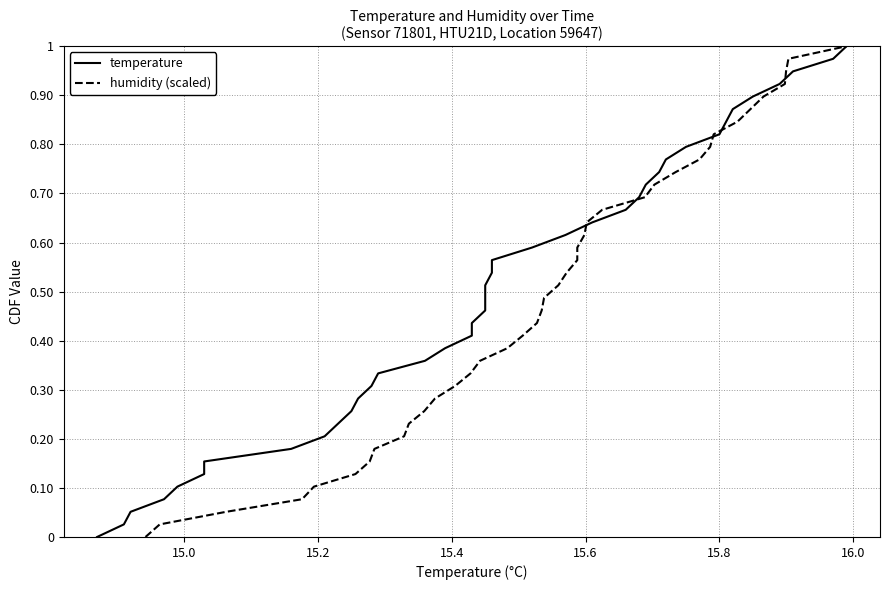

What is the label of the 39th point from the right?

15.0